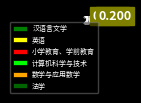

What percentage is the 计算机科学与技术 slice, to the nearest percent?

10%